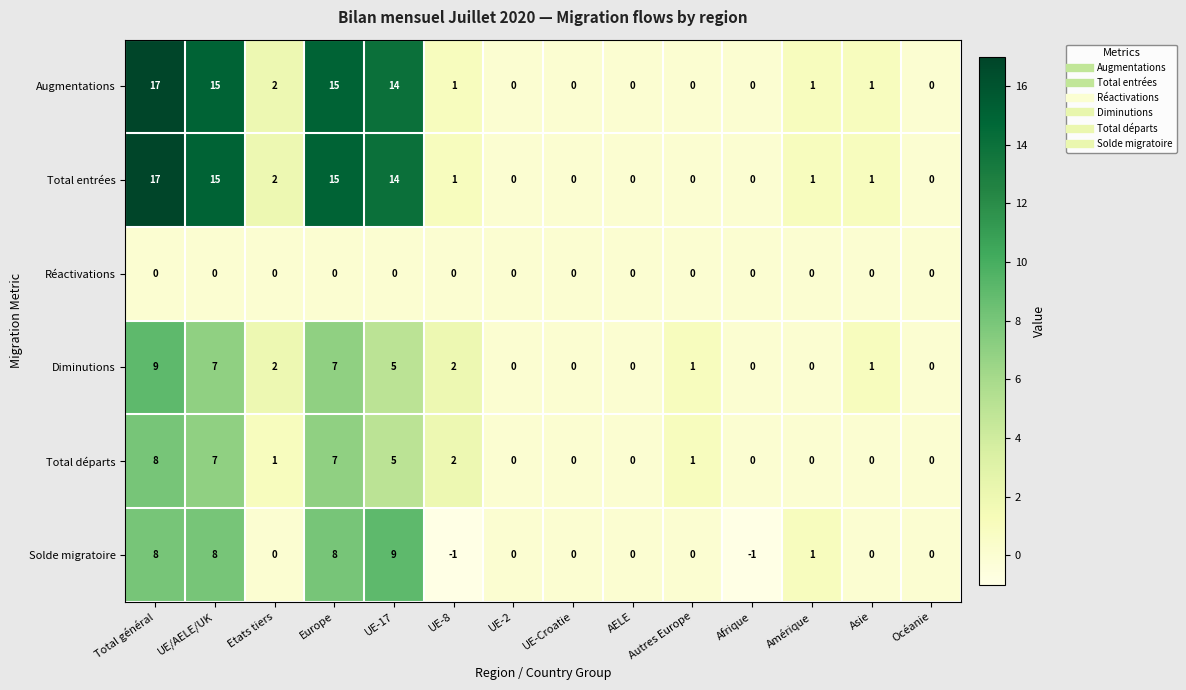

Where does the Augmentations series first go above 1?

Total général